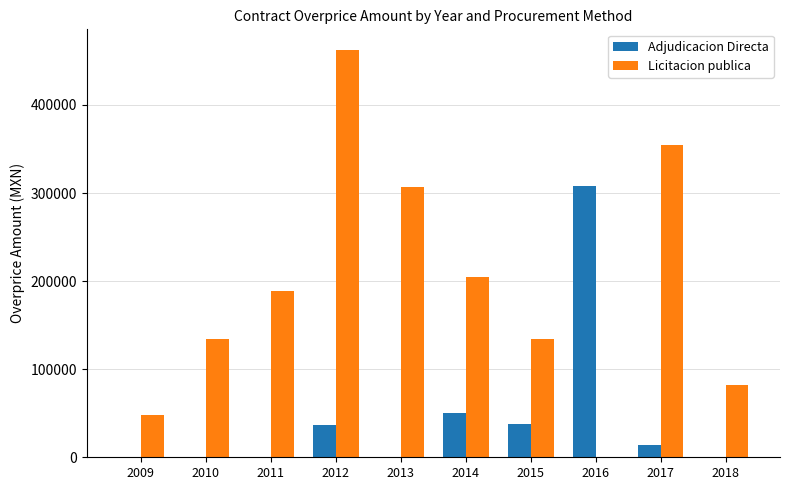

Which series has the largest range (max minus min)?

Licitacion publica